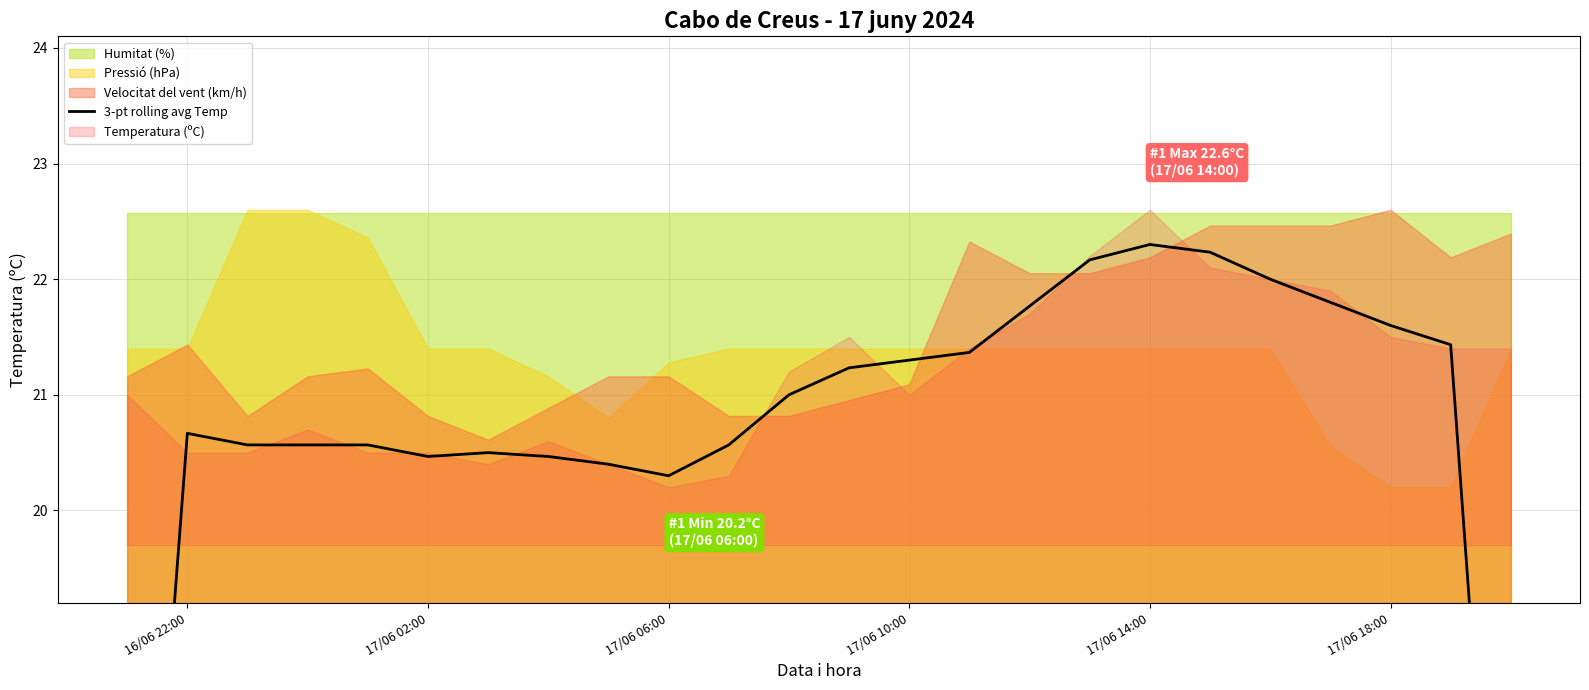

The chart shows a value of 4.5 at 18. True or false?

False